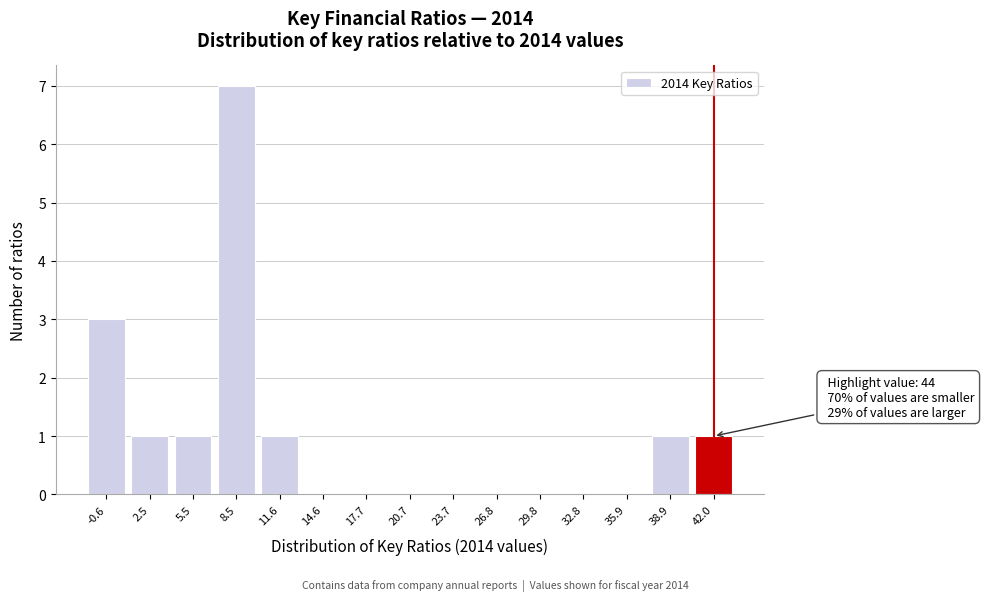

Reading right to left, transcribe all the data shown in this chart.

42.0=1	38.9=1	35.9=0	32.8=0	29.8=0	26.8=0	23.7=0	20.7=0	17.7=0	14.6=0	11.6=1	8.5=7	5.5=1	2.5=1	-0.6=3